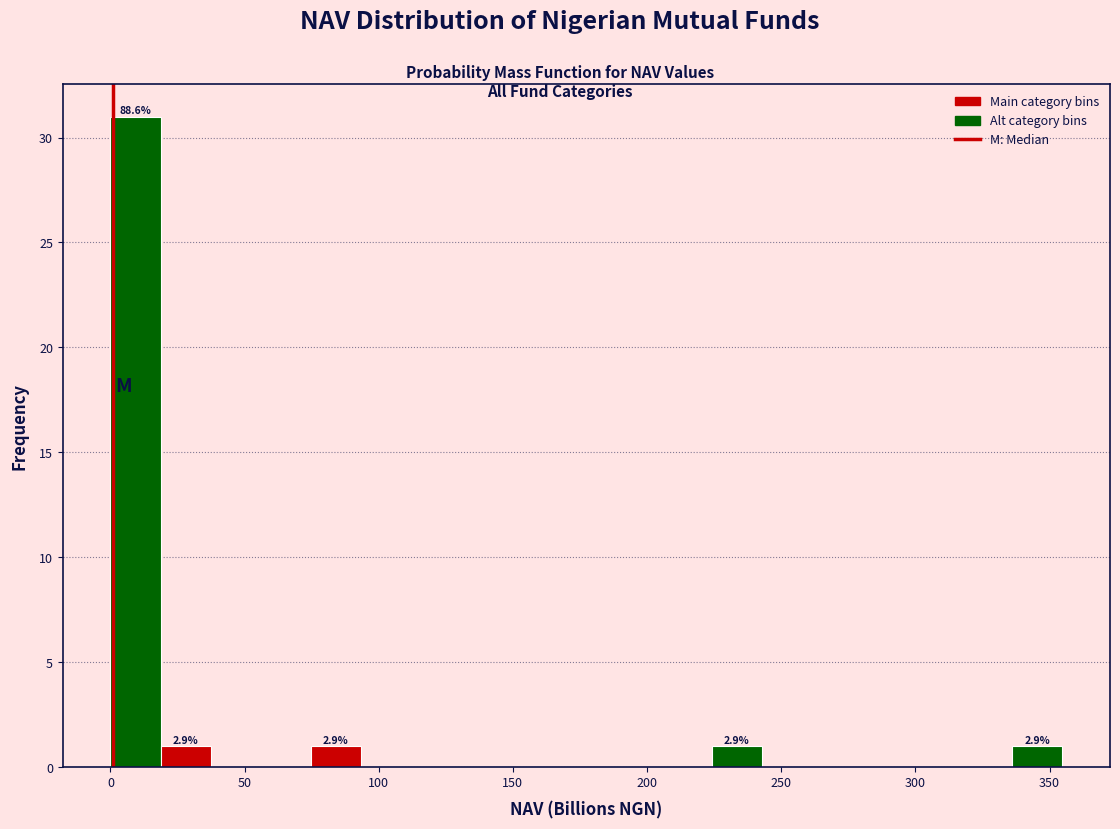

Around what value on the x-axis is the tallest bar? Give the approximate position of its centre, as read against the axis.

10